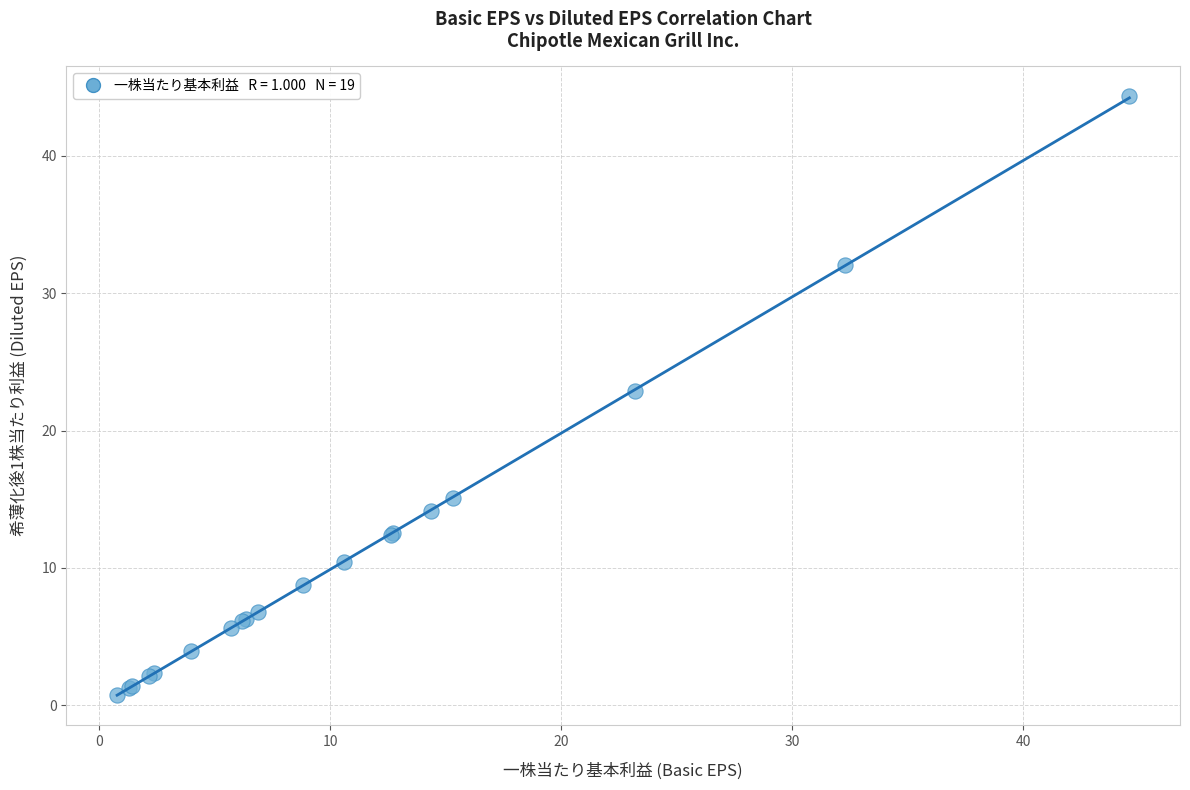

What Y value in the scatter plot is closest to 22?

22.9